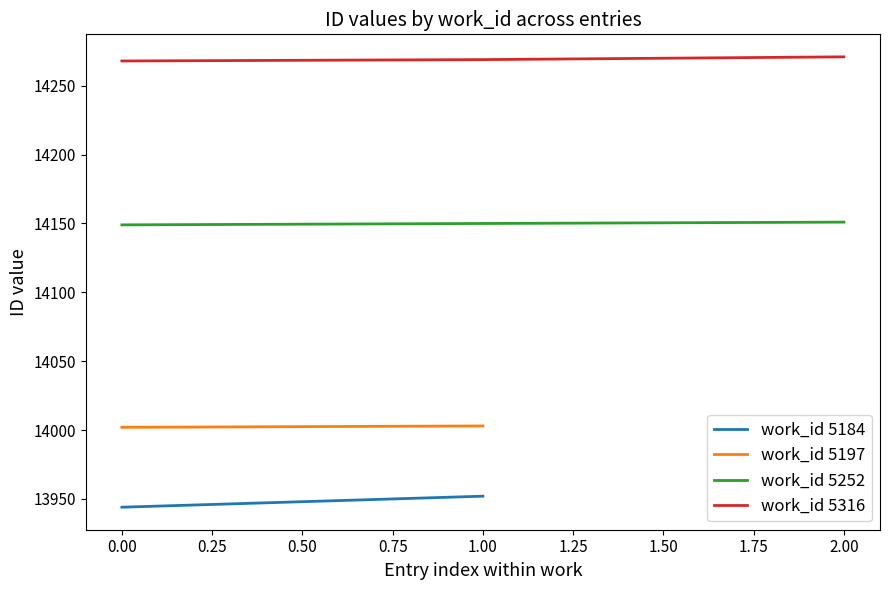

Is it true that work_id 5316 equals 14268 at 0.00?

True